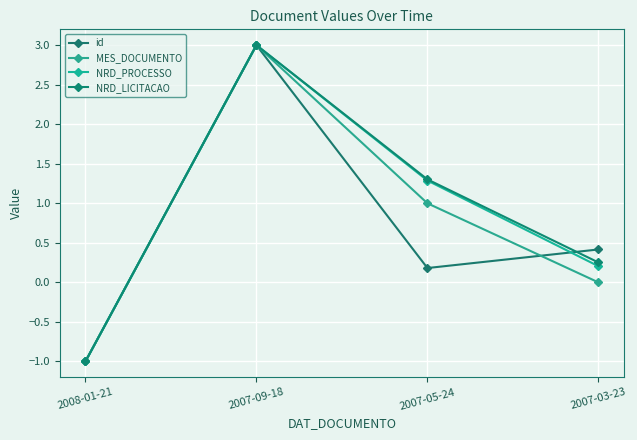

What is the difference between the second highest and minimum values in the id series?

1.4